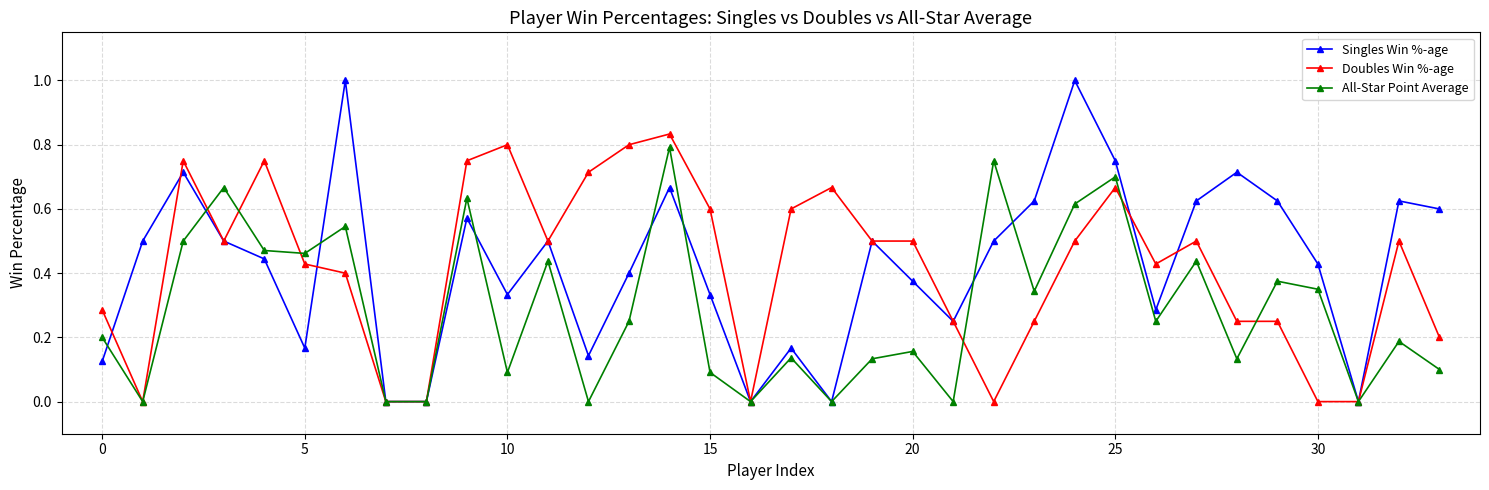

What is the maximum value shown in the chart?

1.0